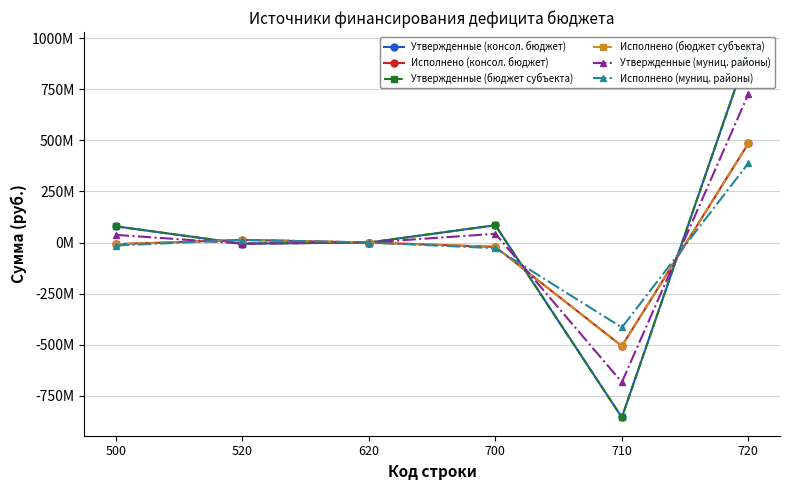

How many interior local valleys does the Исполнено (консол. бюджет) series have?

1